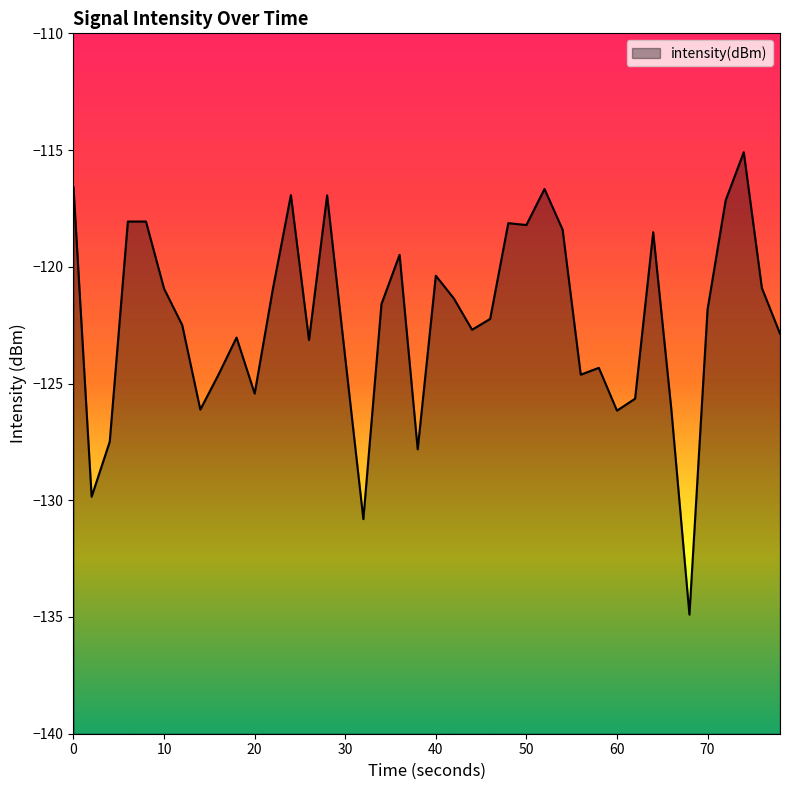

What is the smallest value displayed?

-134.9